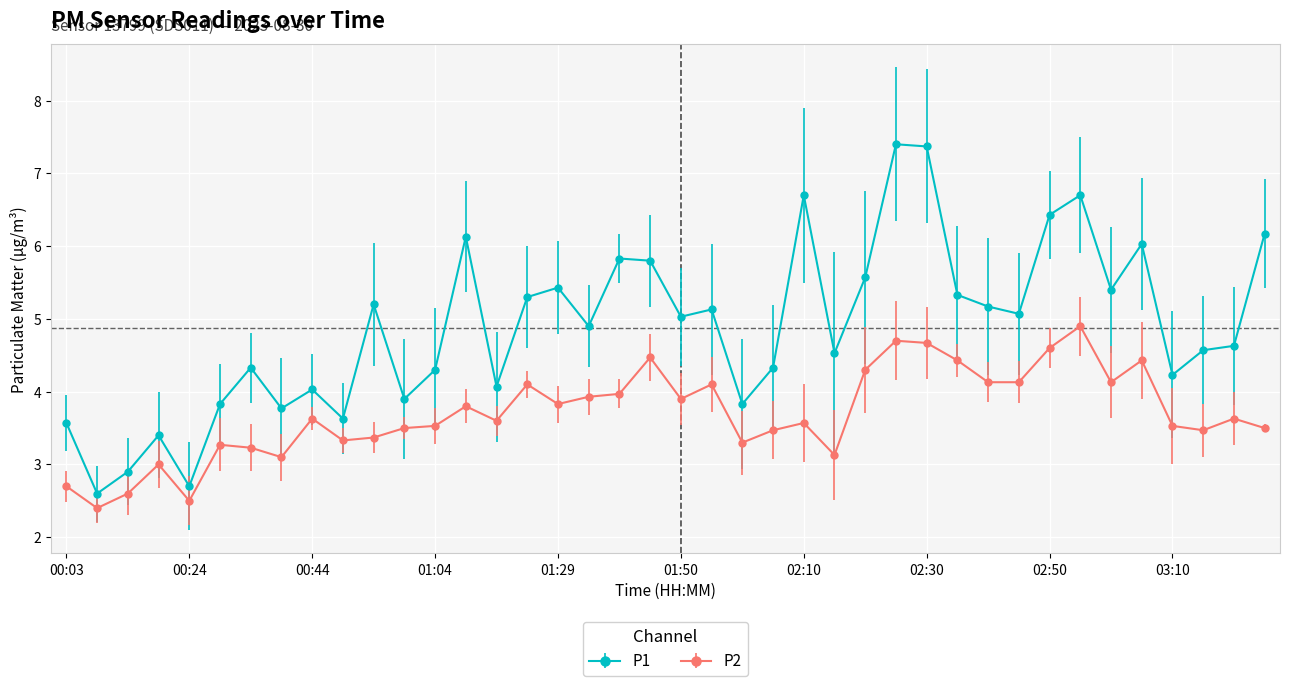

How many data points in P1 are less than 5?

20